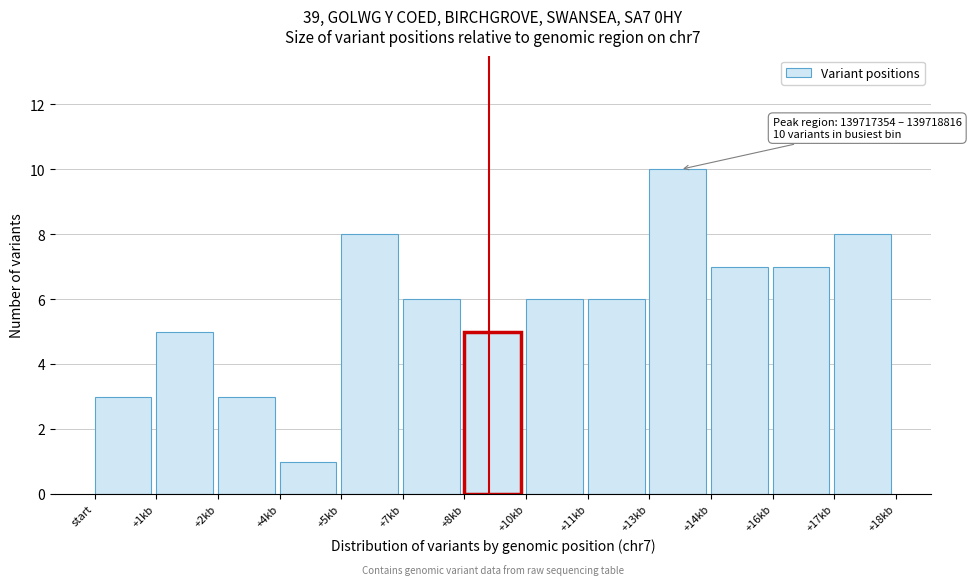

Reading left to right, what are all the values shown in this chart?

3	5	3	1	8	6	5	6	6	10	7	7	8